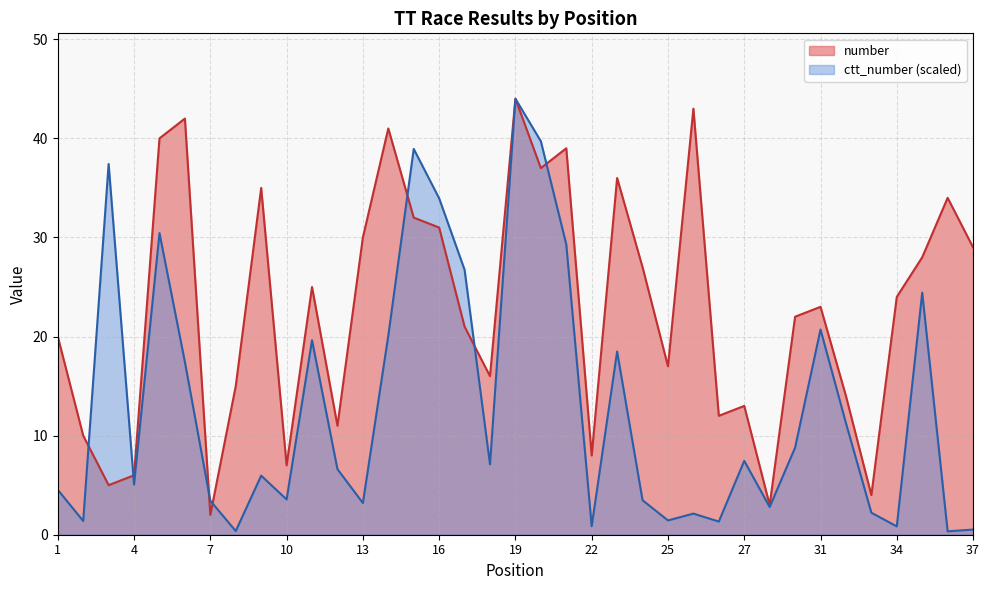

The ctt_number series shows 45.1 at 16. True or false?

False